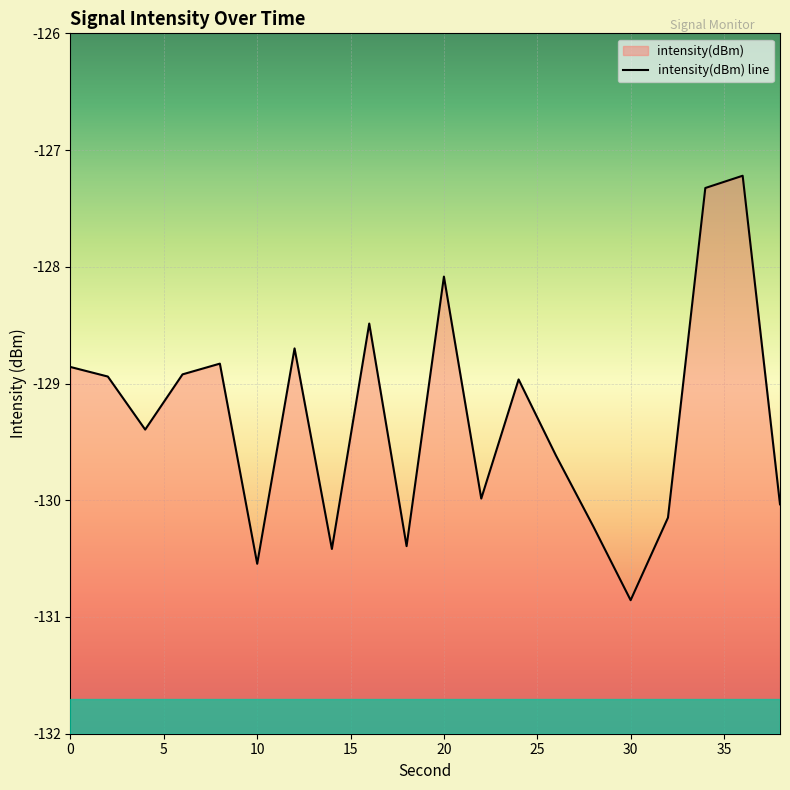

List the labels in order of value, smallest first.

30, 10, 14, 18, 28, 32, 38, 22, 26, 4, 24, 2, 6, 0, 8, 12, 16, 20, 34, 36